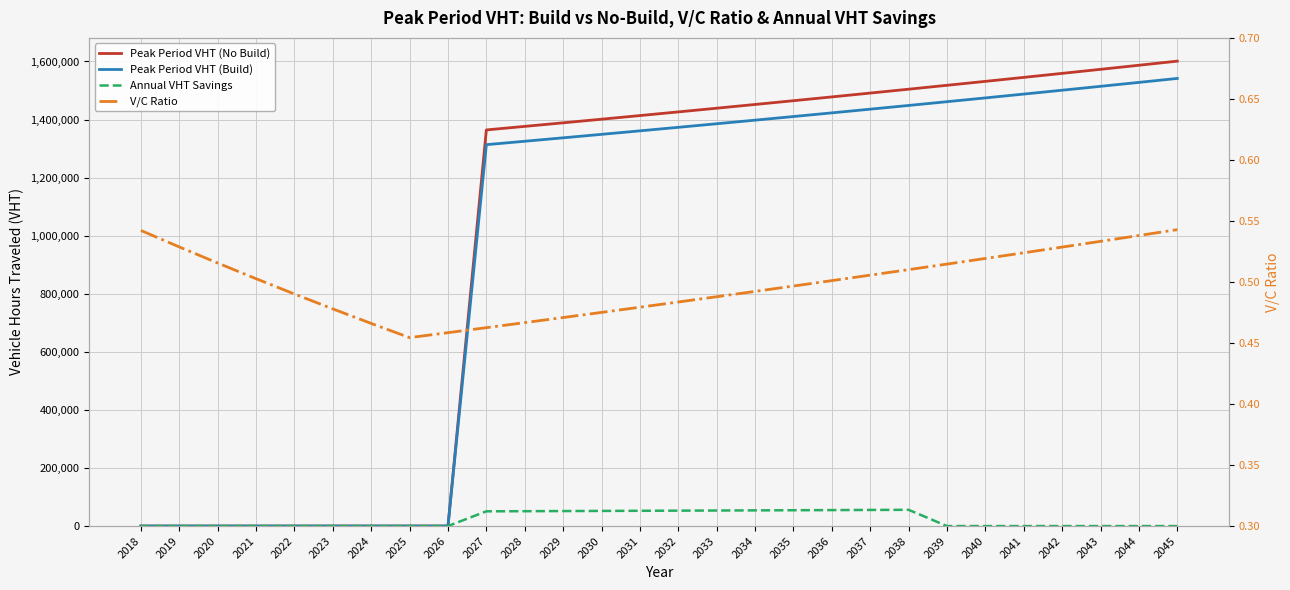

At which label is Annual VHT Savings closest to 27991?

2027